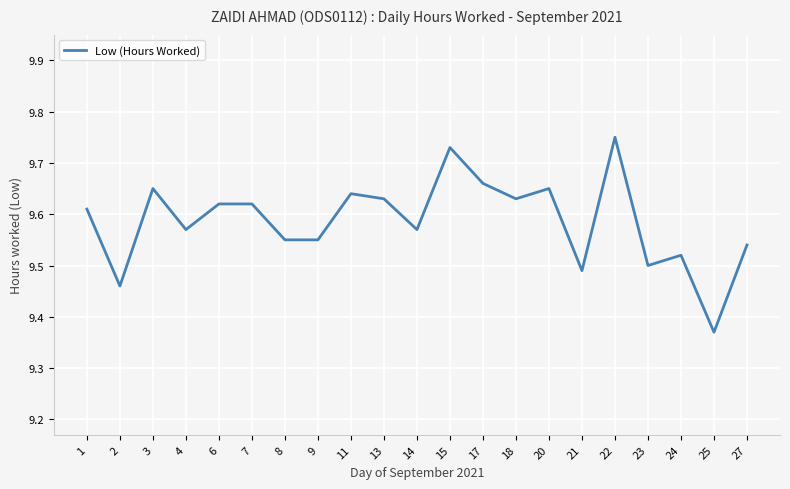

What is the ratio of the value at 22 to the value at 27?

1.0